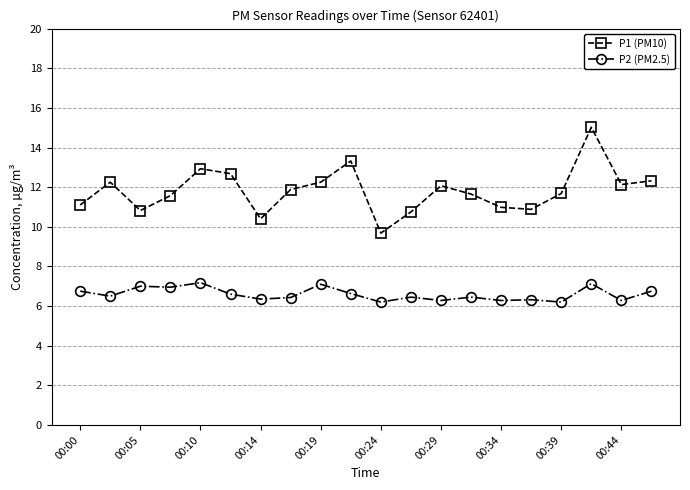

Which series has the widest spread of values?

P1 (PM10)